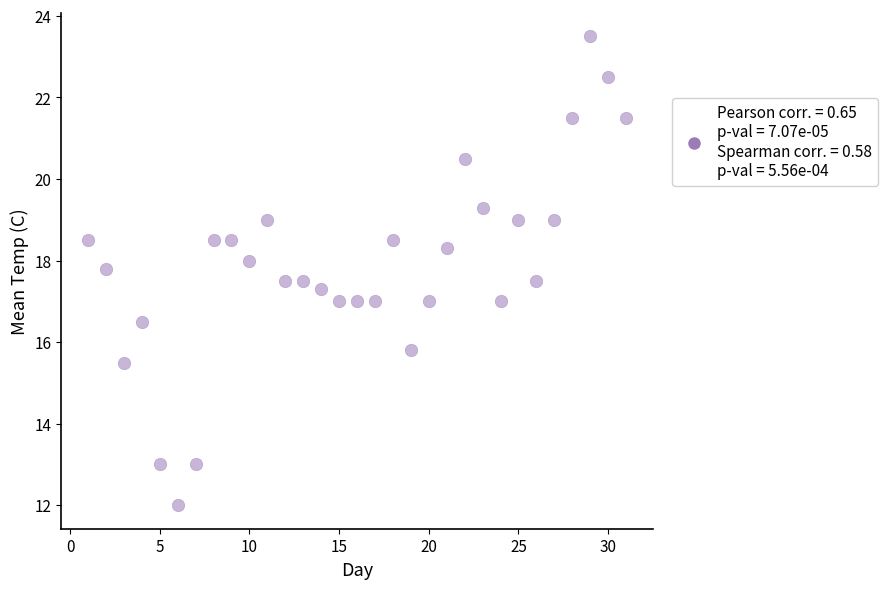

What is the range of X values (max minus min)?

30.0